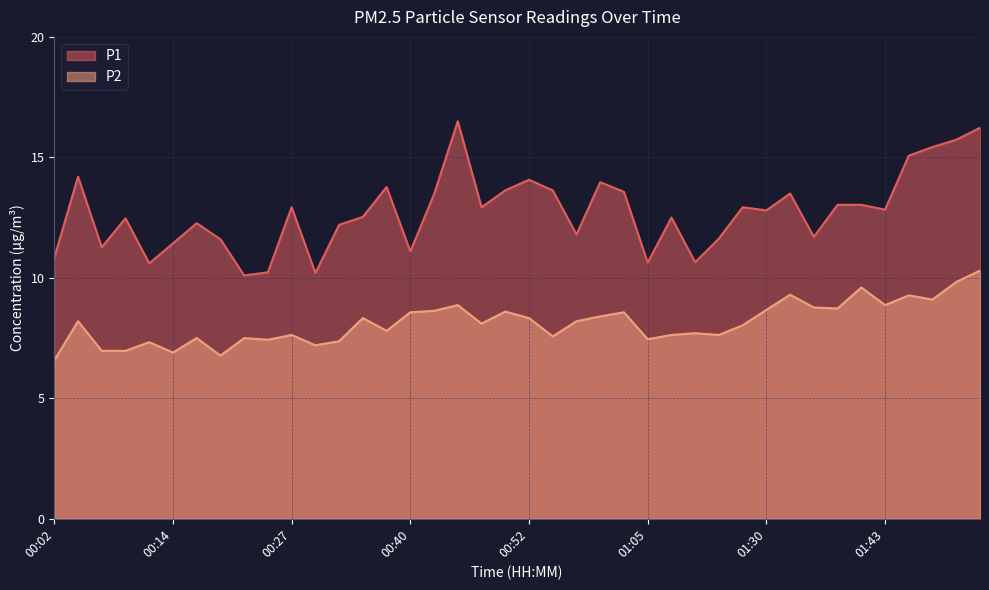

Reading left to right, what are all the values shown in this chart?

P1: 00:02=10.8	00:04=14.2	00:07=11.3	00:09=12.5	00:12=10.6	00:14=11.4	00:17=12.3	00:20=11.6	00:22=10.1	00:25=10.2	00:27=12.9	00:30=10.2	00:32=12.2	00:35=12.5	00:37=13.8	00:40=11.1	00:42=13.5	00:45=16.5	00:47=12.9	00:50=13.6	00:52=14.1	00:55=13.6	00:58=11.8	01:00=14.0	01:03=13.6	01:05=10.6	01:08=12.5	01:14=10.7	01:16=11.6	01:25=12.9	01:30=12.8	01:33=13.5	01:35=11.7	01:38=13.0	01:40=13.0	01:43=12.8	01:45=15.1	01:48=15.4	01:50=15.7	01:56=16.2
P2: 00:02=6.6	00:04=8.2	00:07=7.0	00:09=7.0	00:12=7.3	00:14=6.9	00:17=7.5	00:20=6.8	00:22=7.5	00:25=7.4	00:27=7.6	00:30=7.2	00:32=7.4	00:35=8.3	00:37=7.8	00:40=8.6	00:42=8.6	00:45=8.9	00:47=8.1	00:50=8.6	00:52=8.3	00:55=7.6	00:58=8.2	01:00=8.4	01:03=8.6	01:05=7.5	01:08=7.6	01:14=7.7	01:16=7.6	01:25=8.0	01:30=8.7	01:33=9.3	01:35=8.8	01:38=8.7	01:40=9.6	01:43=8.9	01:45=9.3	01:48=9.1	01:50=9.8	01:56=10.3